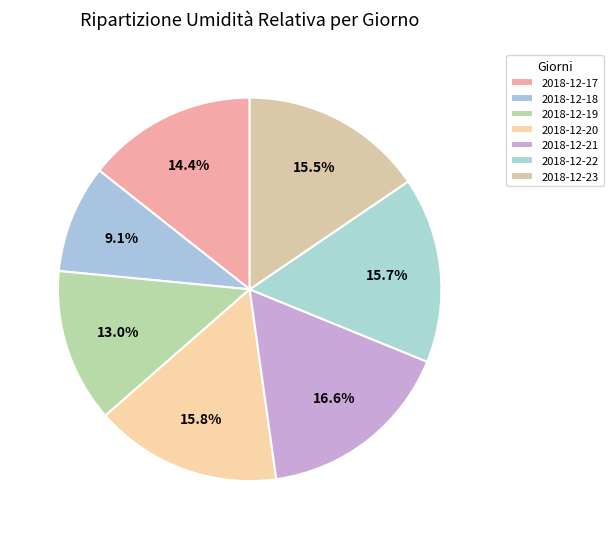

Rank the categories by value from highest to lowest.

2018-12-21, 2018-12-20, 2018-12-22, 2018-12-23, 2018-12-17, 2018-12-19, 2018-12-18